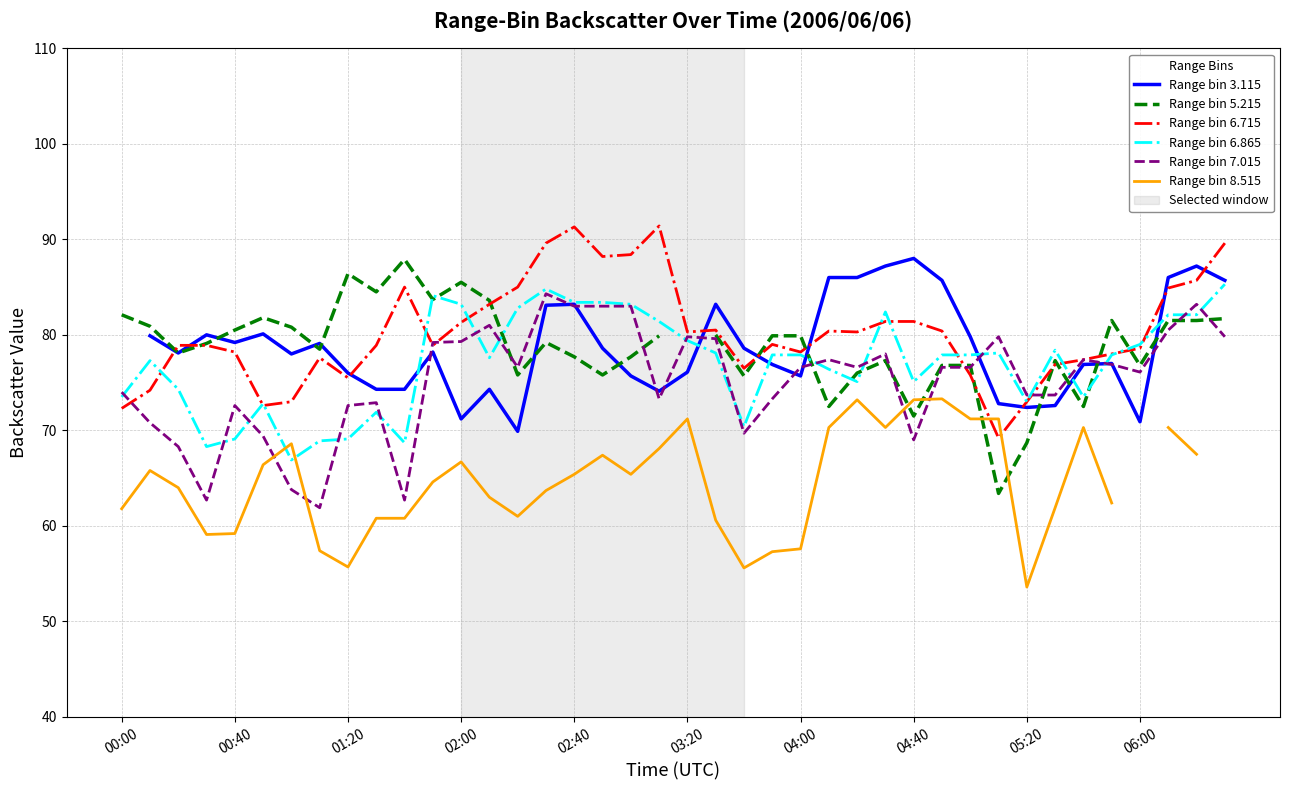

What is the difference between the maximum and second lowest values in the Range bin 7.015 series?

21.6